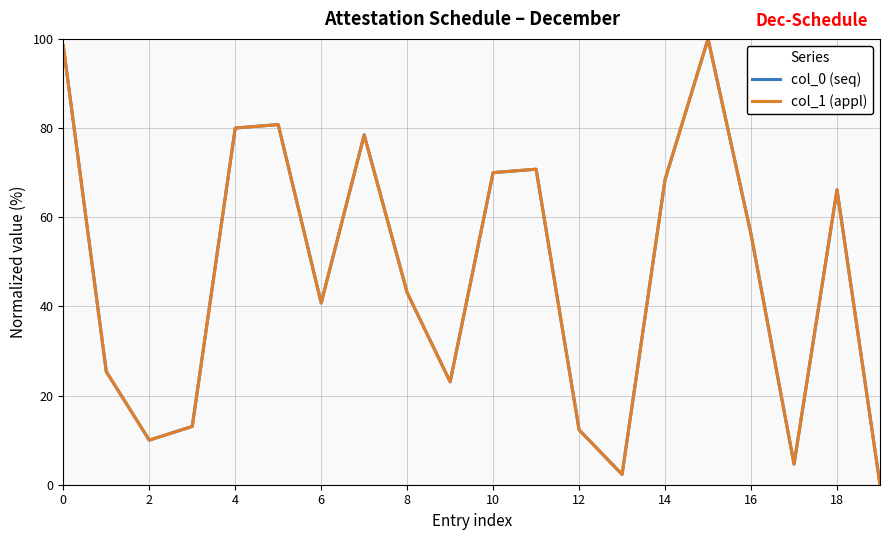

True or false: col_1 (appl) and col_0 (seq) cross at least once.

False